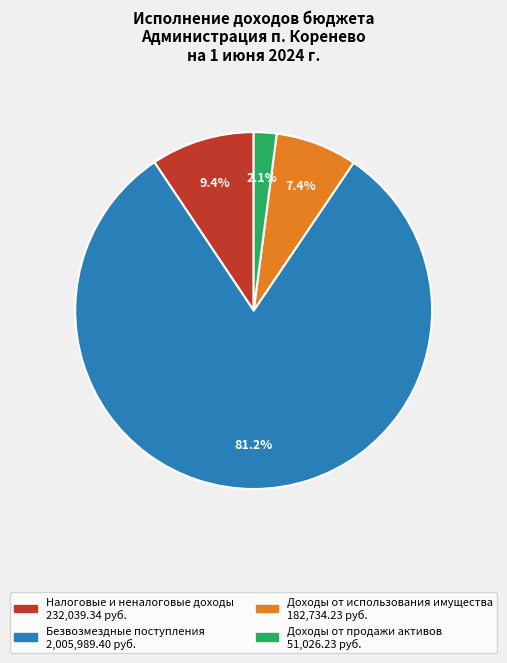

Is there a majority slice in this chart?

Yes